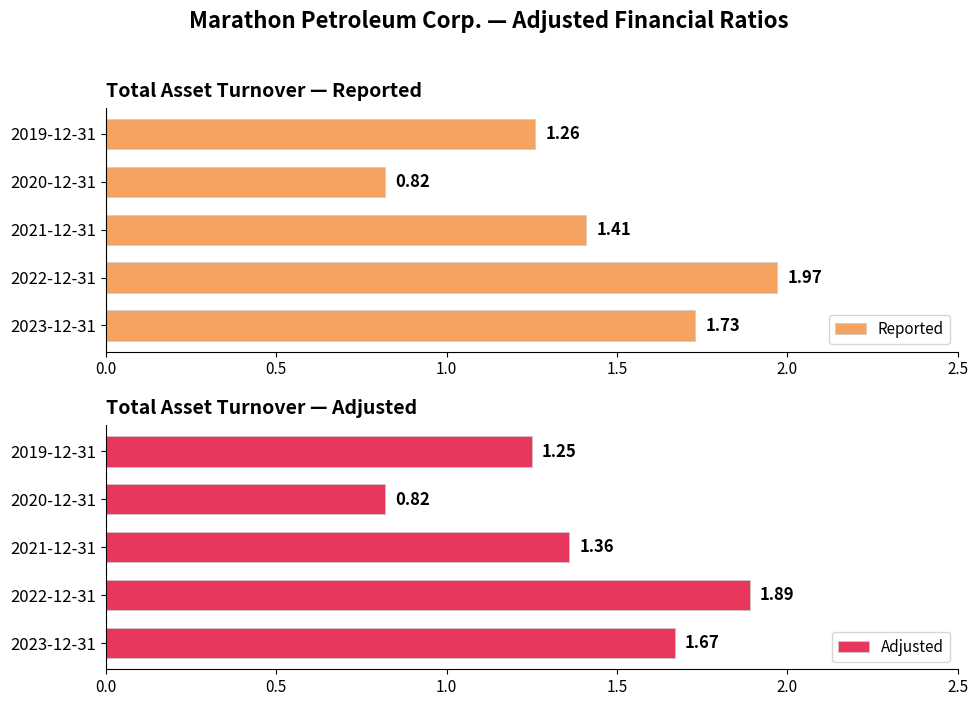

What is the difference between the maximum and minimum values in the Reported series?

1.1